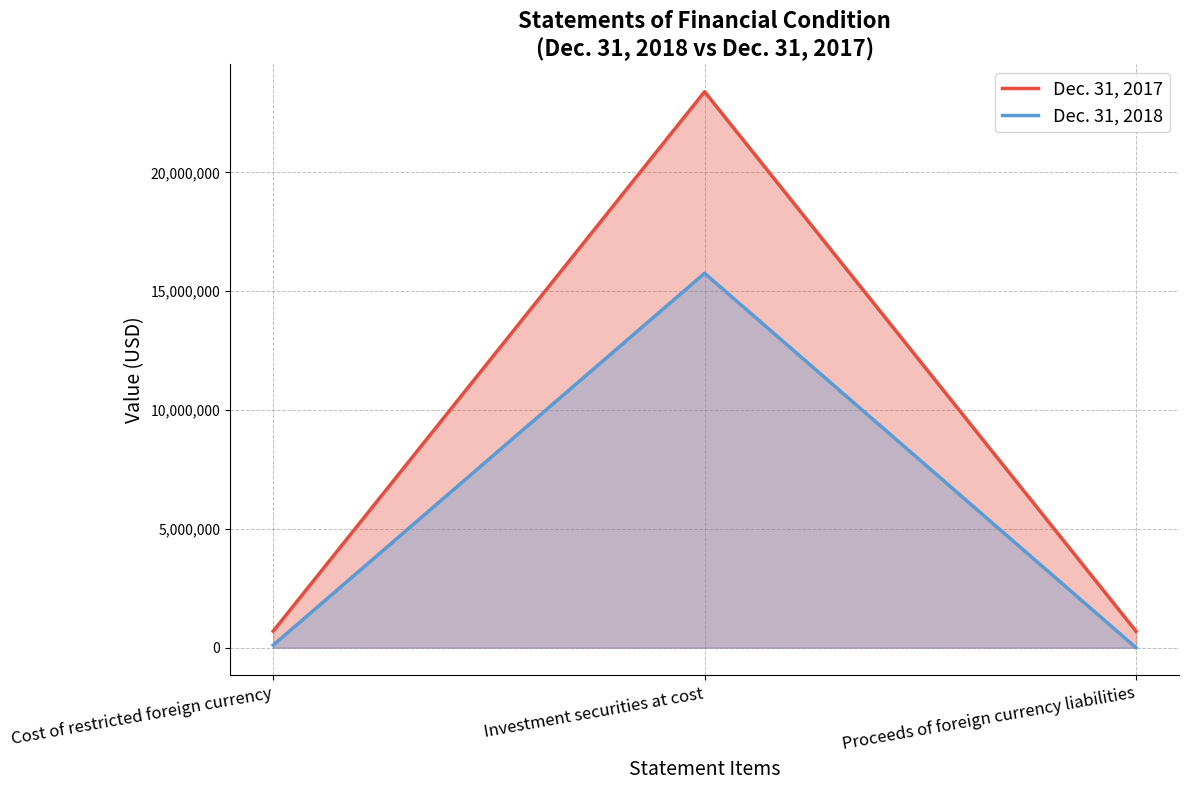

Where is Dec. 31, 2017 nearest to the value 12043959?

Cost of restricted foreign currency